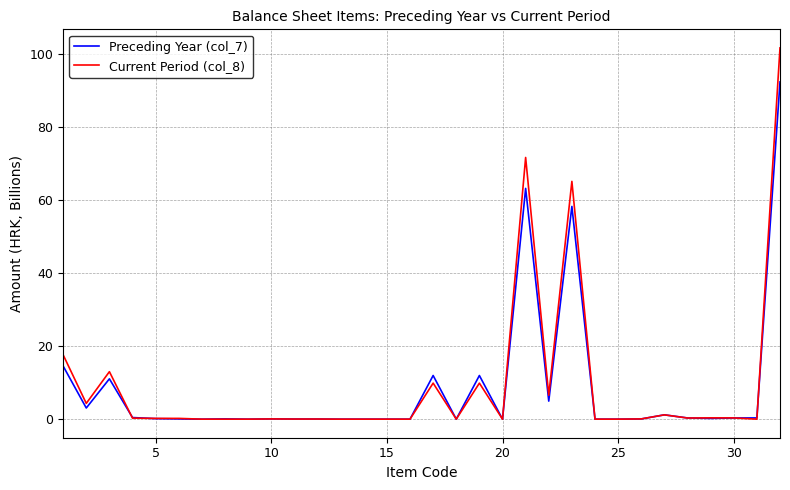

Rank the series by their maximum value, from lowest to highest.

Preceding Year (col_7), Current Period (col_8)